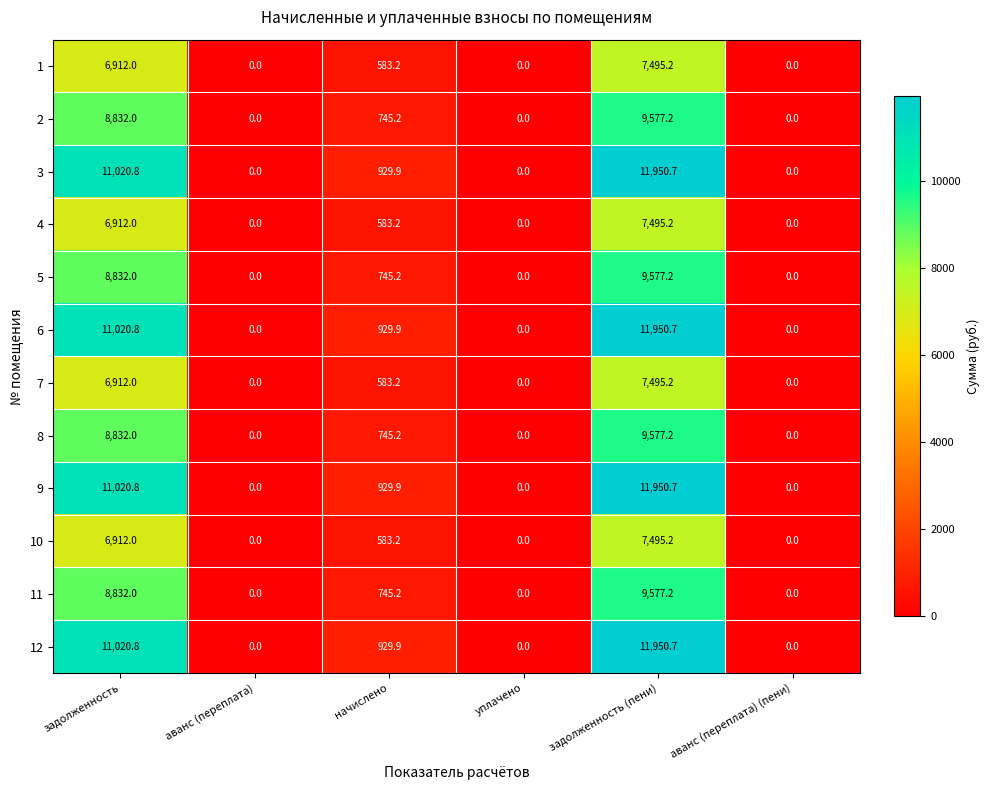

How many positive values does the 10 series have?

3